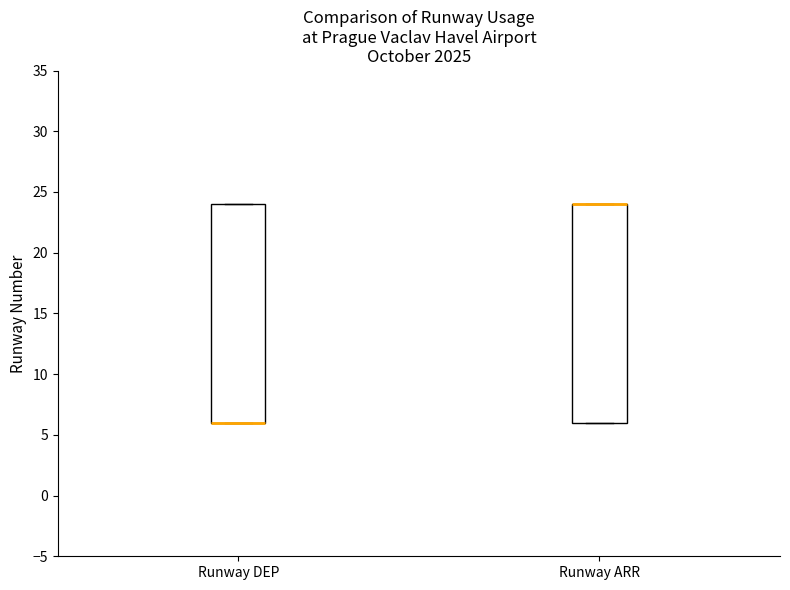

Where is the upper edge of the box for Runway ARR on the y-axis? The values are not printed on the chart, so give them approximately, as read against the axis.

24